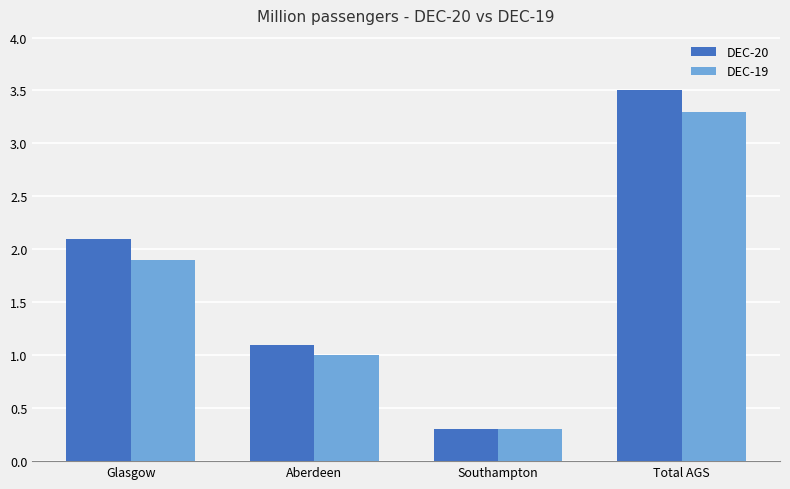

Rank the categories by DEC-20 value from lowest to highest.

Southampton, Aberdeen, Glasgow, Total AGS